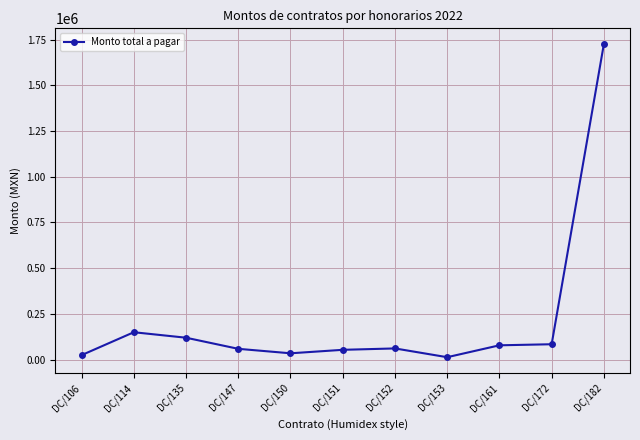

What is the change in value from DC/147 to DC/182?

+1666730.3